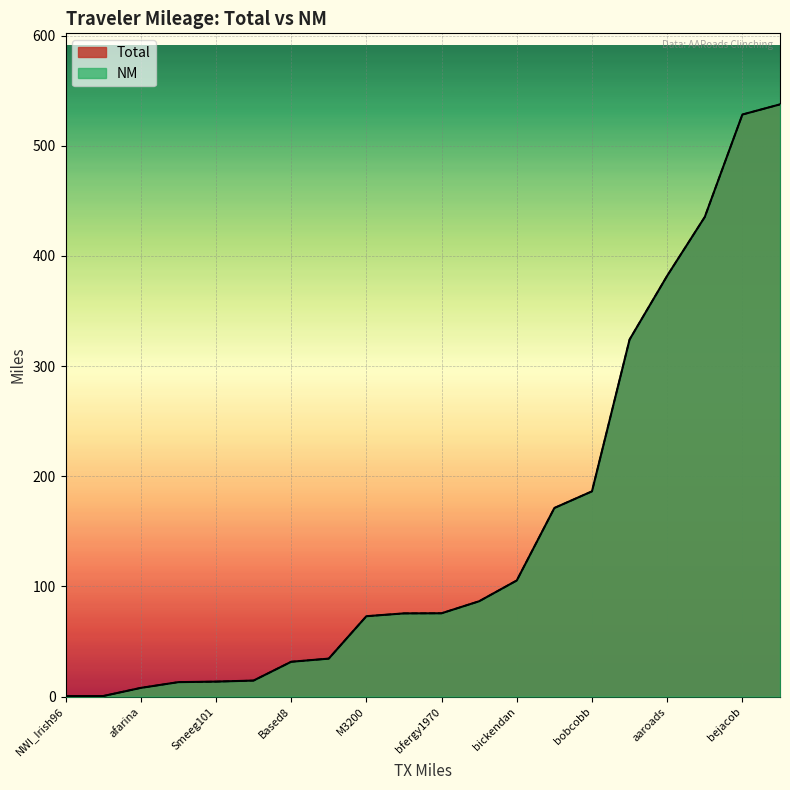

True or false: Total and NM intersect in this chart.

False